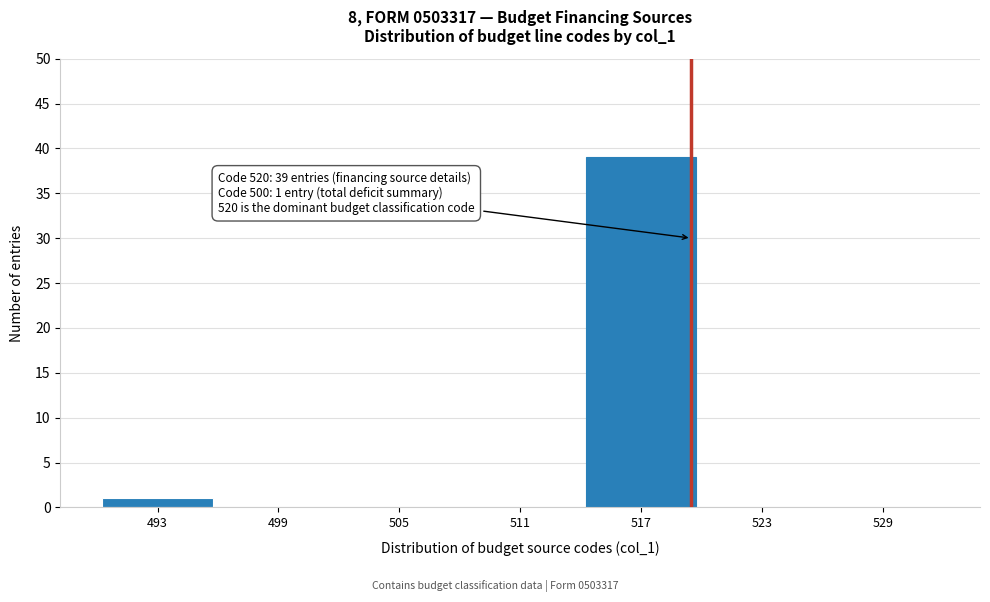

Reading left to right, transcribe all the data shown in this chart.

493=1	499=0	505=0	511=0	517=39	523=0	529=0